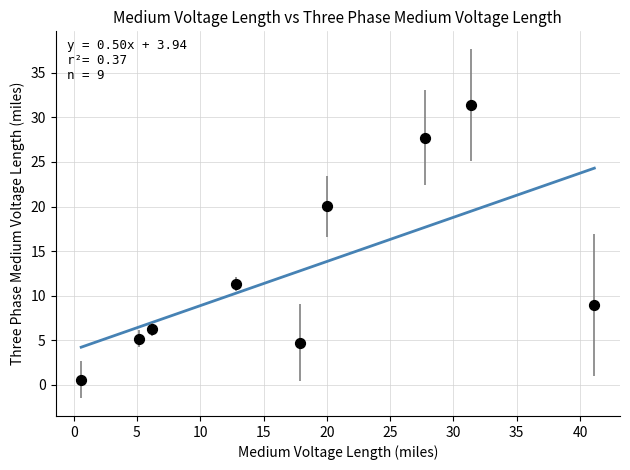

What is the average Y value?

12.9